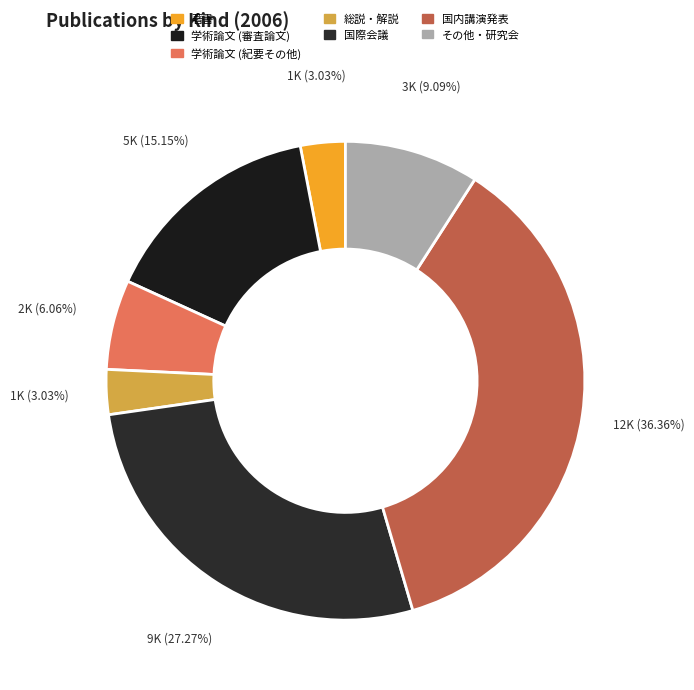

Combined, do 国内講演発表 and 国際会議 account for over 50%?

Yes